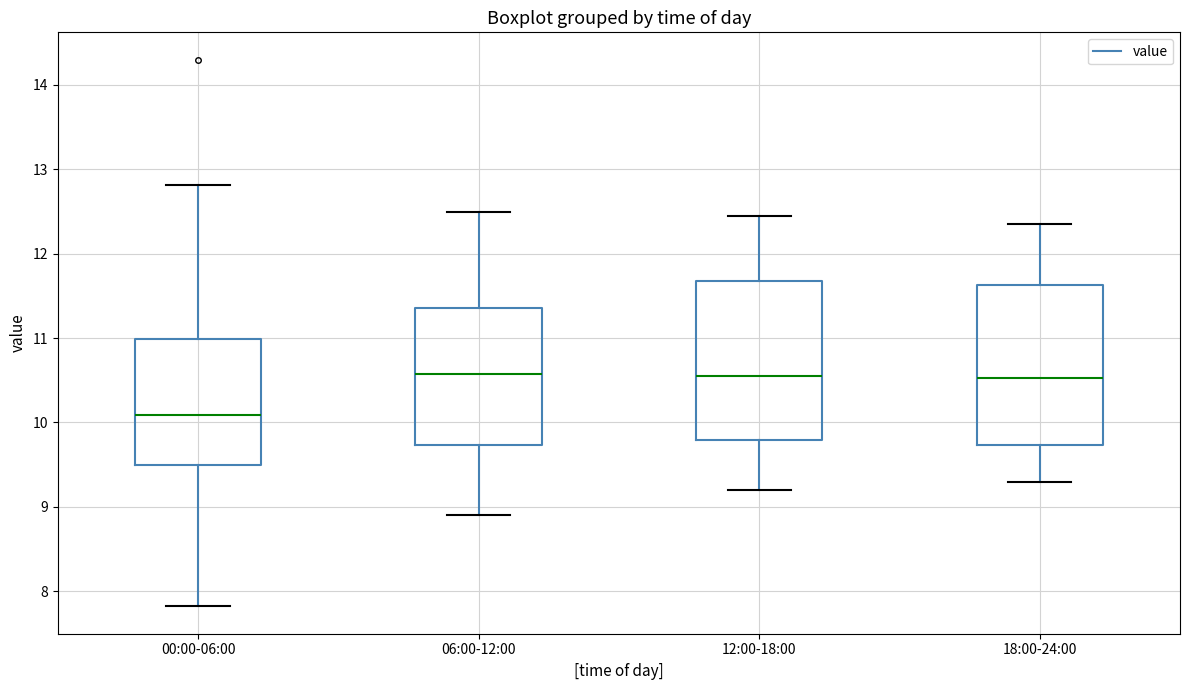

Reading left to right, read every box against the y-axis: the position of its median line, the range the box covers, and the ends of its whiskers. The values are not printed on the chart, so give them approximately, as read against the axis.

00:00-06:00: median 10.1, box 9.5 to 11.0, whiskers 7.8 to 12.8
06:00-12:00: median 10.6, box 9.7 to 11.4, whiskers 8.9 to 12.5
12:00-18:00: median 10.6, box 9.8 to 11.7, whiskers 9.2 to 12.5
18:00-24:00: median 10.5, box 9.7 to 11.6, whiskers 9.3 to 12.4